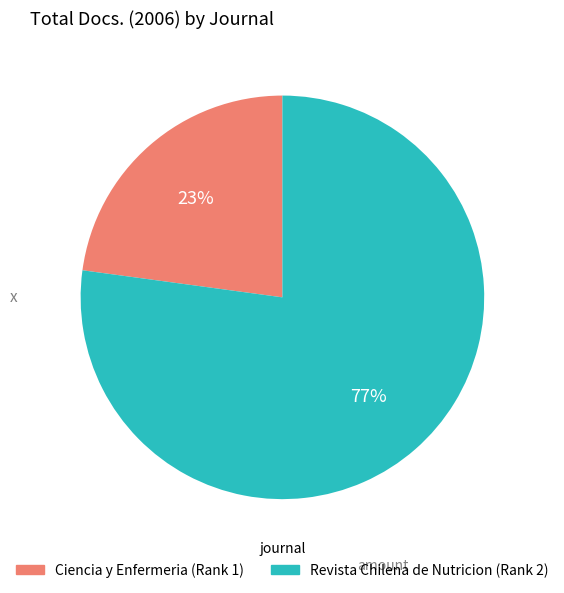

True or false: Ciencia y Enfermeria accounts for 8% of the total.

False